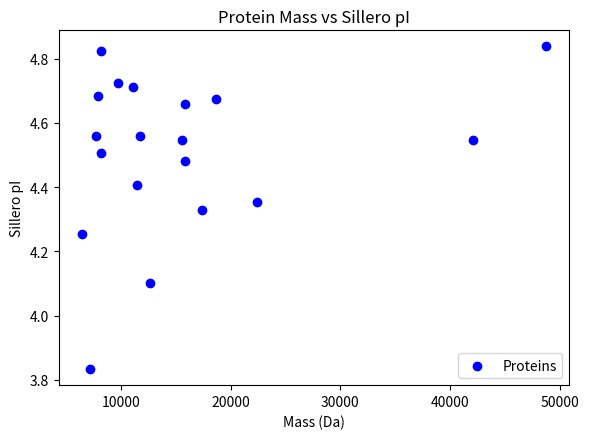

What is the range of Y values (max minus min)?

1.0